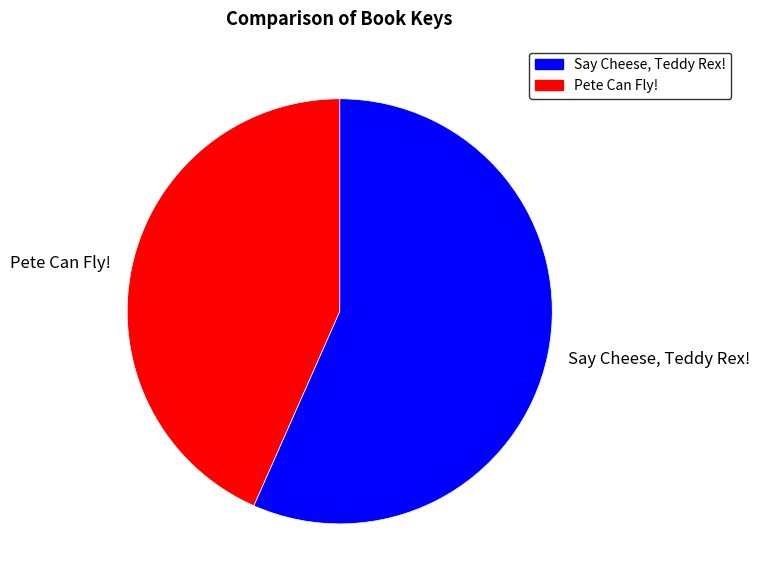

What is the largest slice in the pie chart?

Say Cheese, Teddy Rex!